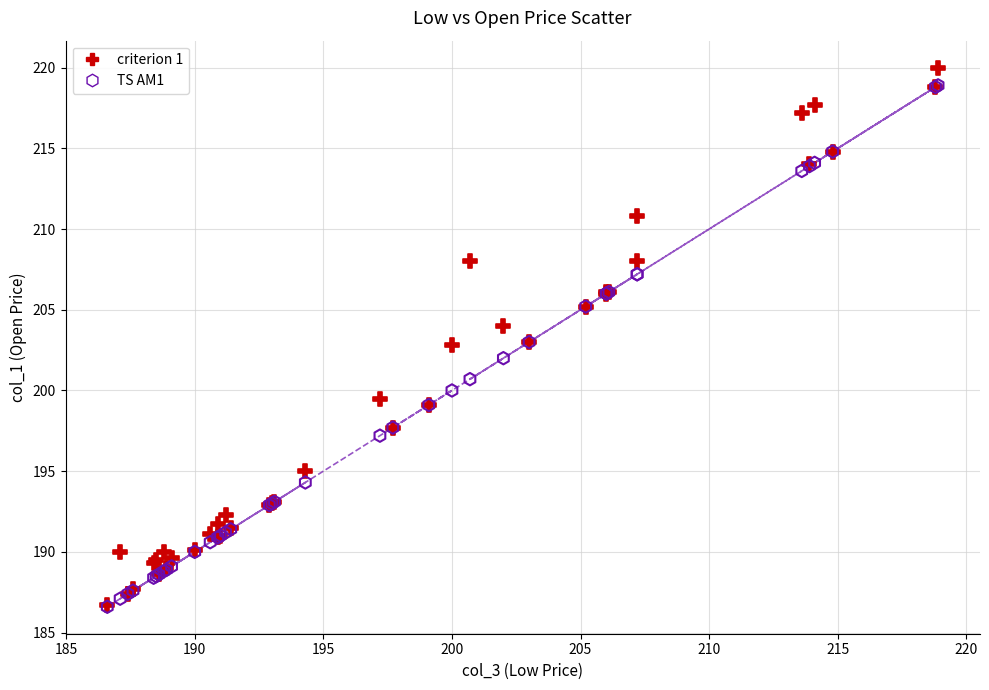

What are all the series names shown in the legend?

criterion 1, TS AM1